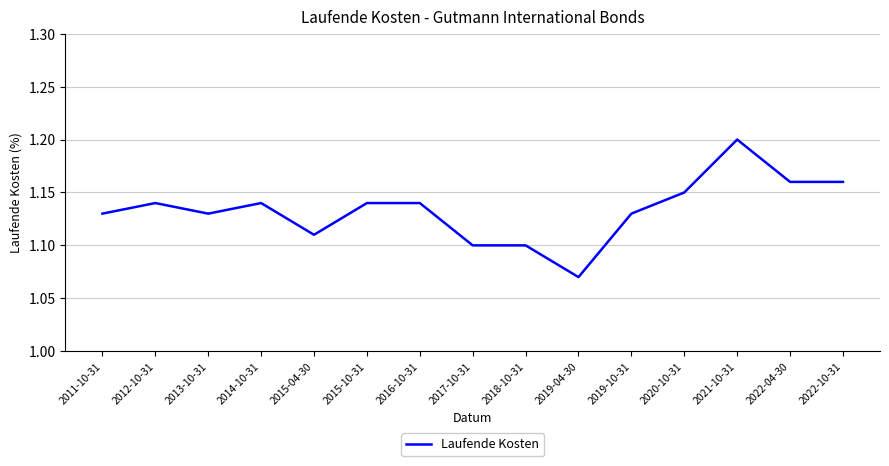

True or false: the data shows 0.5 at 2022-04-30.

False